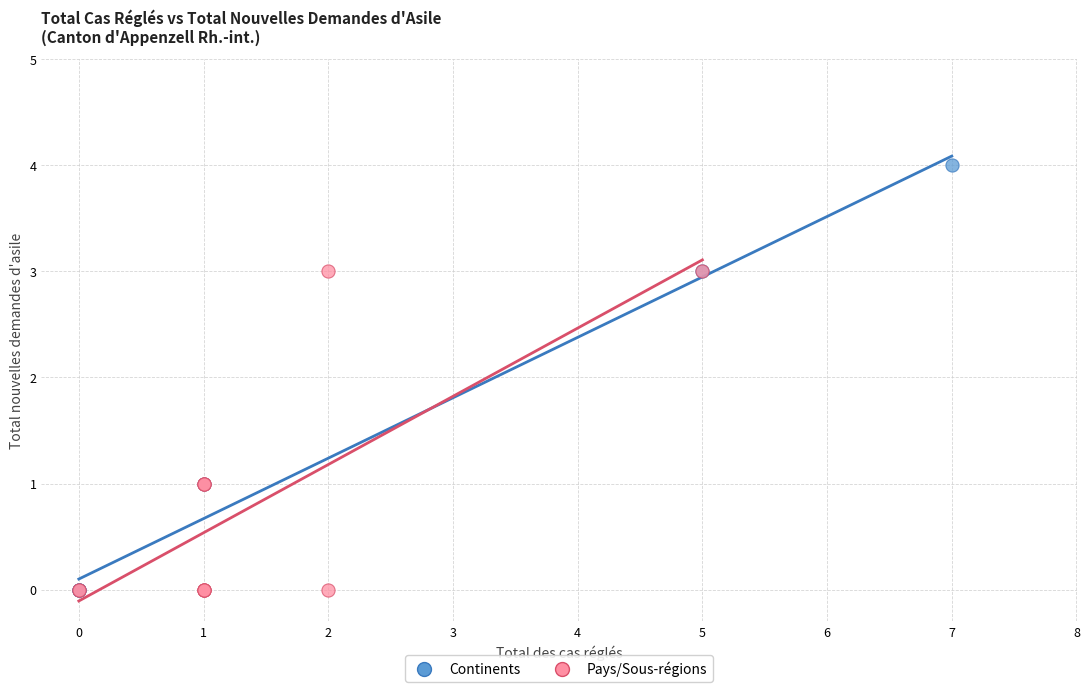

Which series has the largest Y range (max minus min)?

Continents